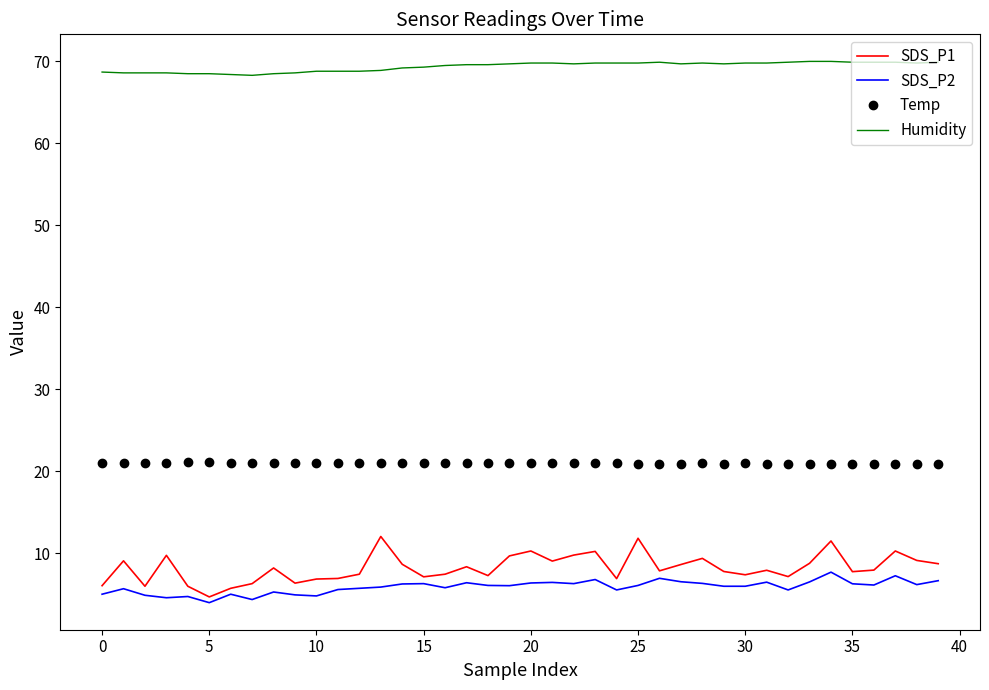

What is the lowest value of the SDS_P2 series?

4.0